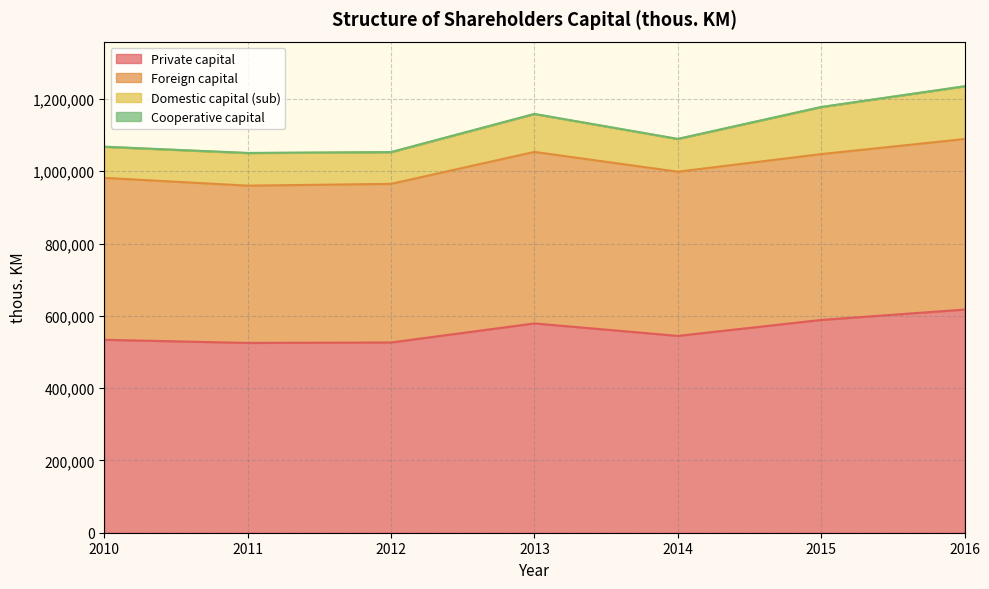

Which series changed the most between 2010 and 2013?

Private capital